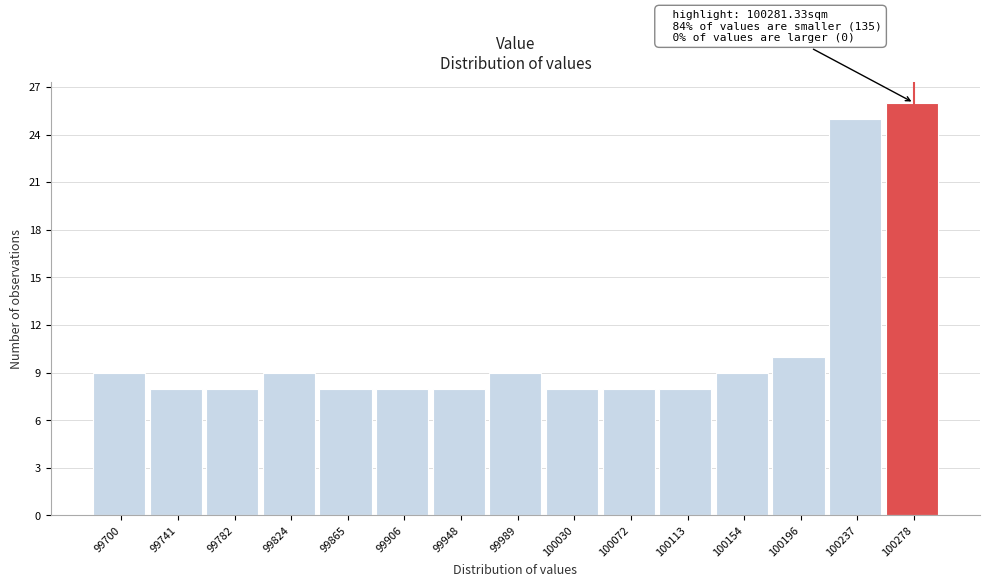

Reading left to right, list all the values displayed in this chart.

9	8	8	9	8	8	8	9	8	8	8	9	10	25	26